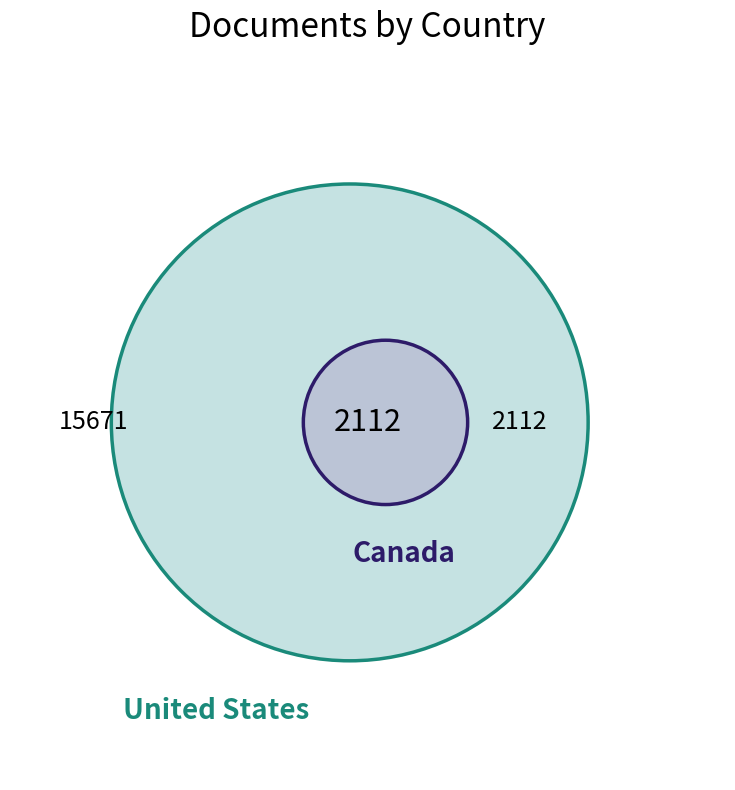

What is the smallest slice in the pie chart?

Canada